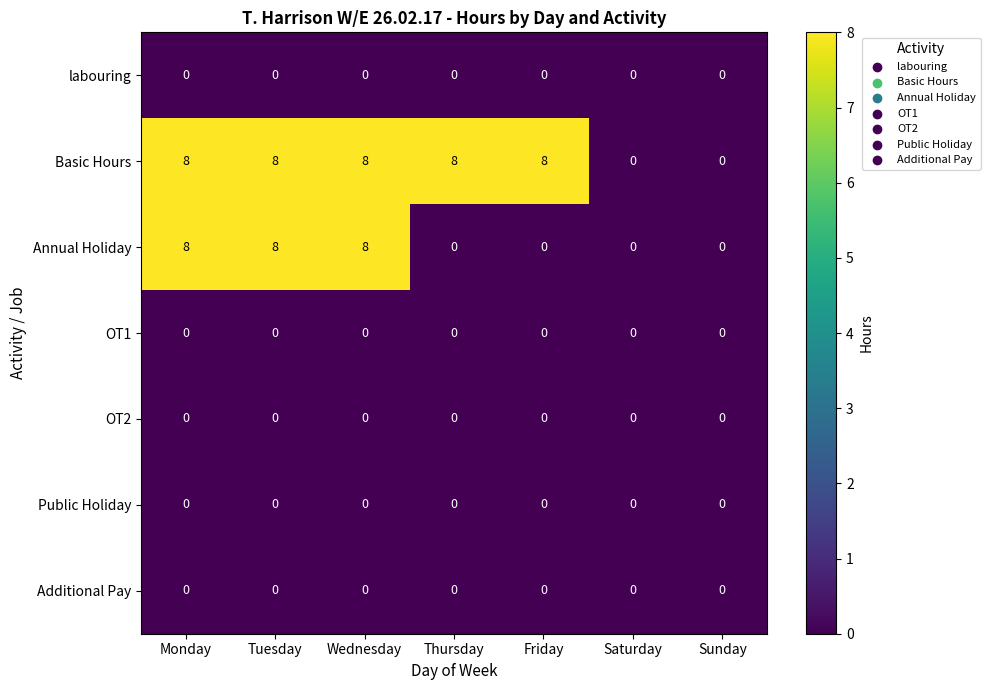

What is the average value of the Basic Hours series?

6